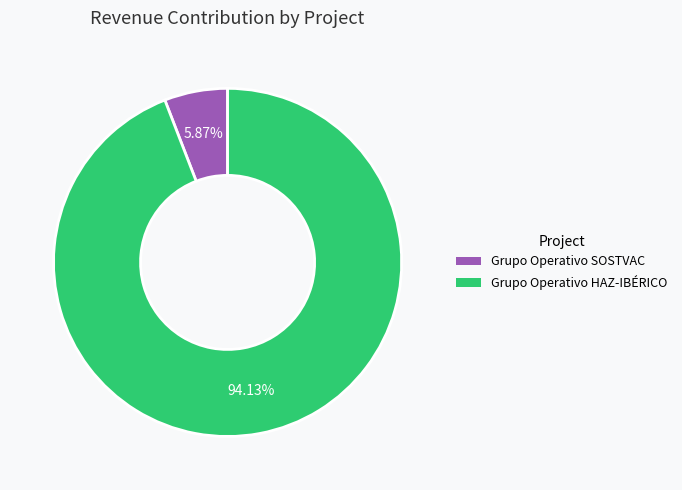

To the nearest percent, what is the average slice percentage?

50%